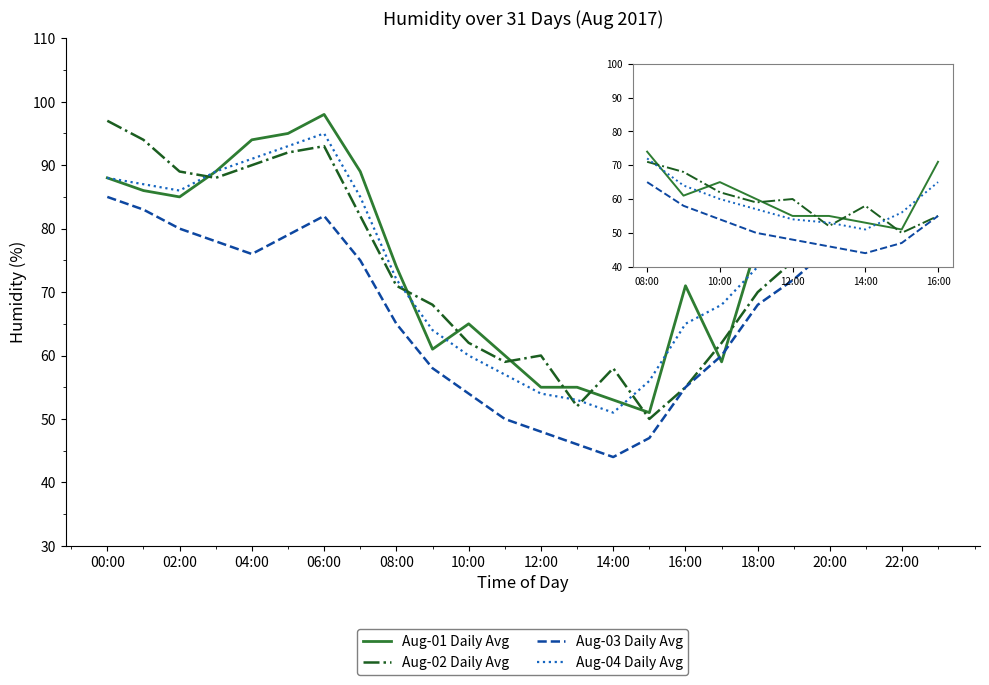

In Aug-02 Daily Avg, how many points are lower than both neighbors (excluding endpoints)?

4